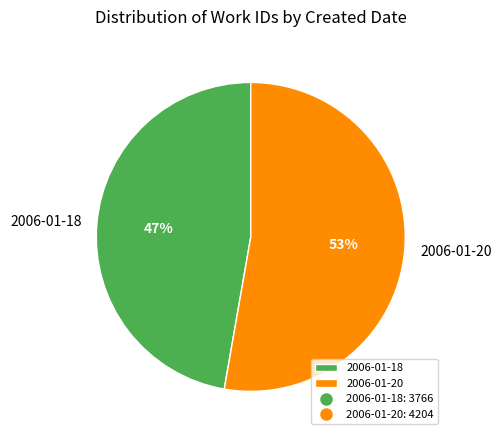

Is 2006-01-20 the majority of the pie?

Yes